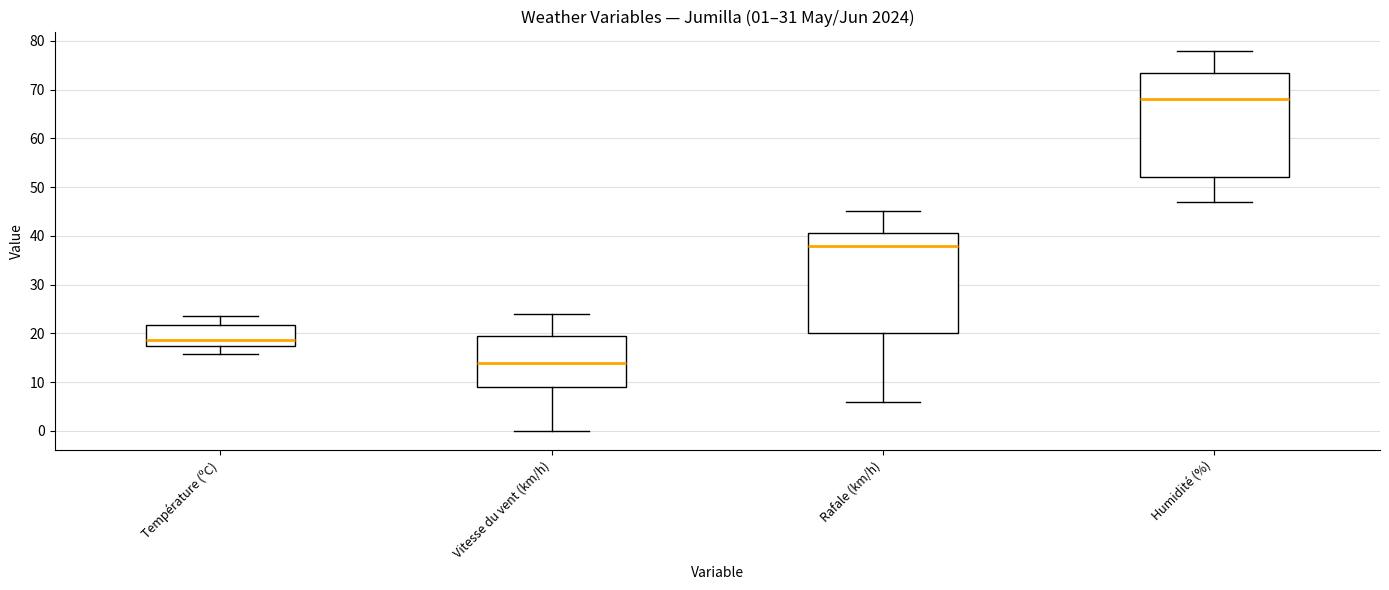

Comparing the boxes themselves (not the whiskers), which one is the tallest?

Humidité (%)